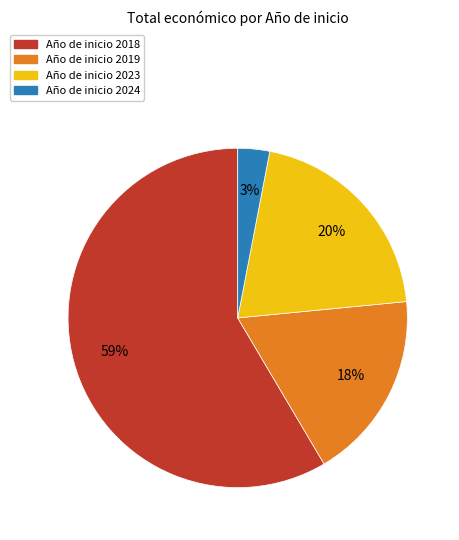

To the nearest percent, what is the average slice percentage?

25%